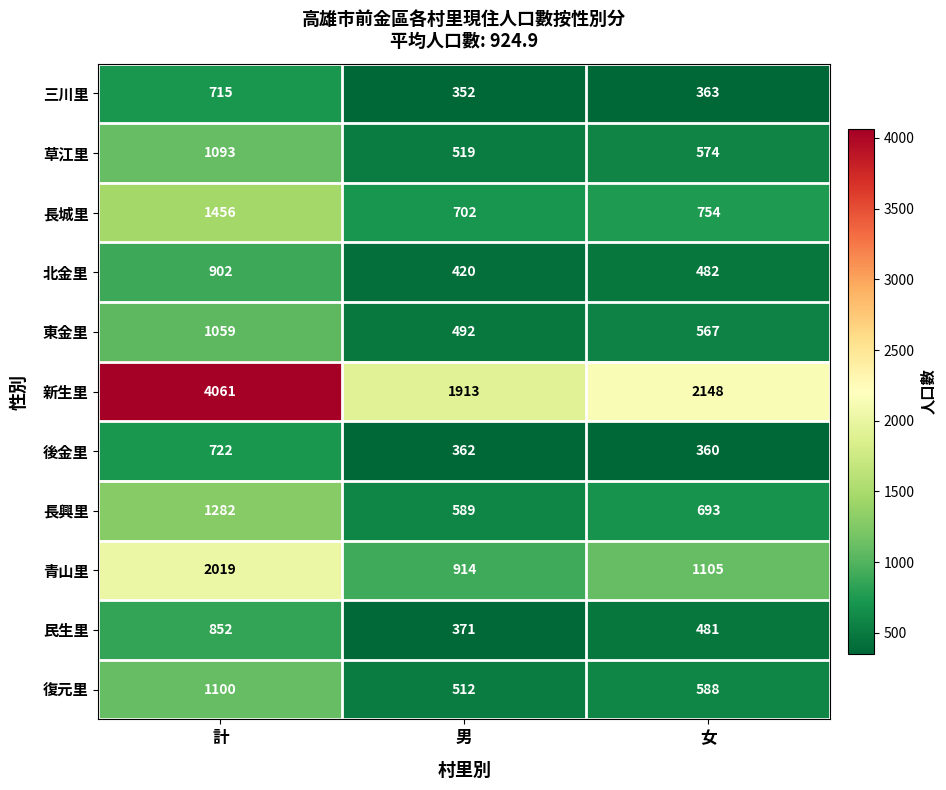

What is the difference between the maximum and second lowest values in the 長興里 series?

589